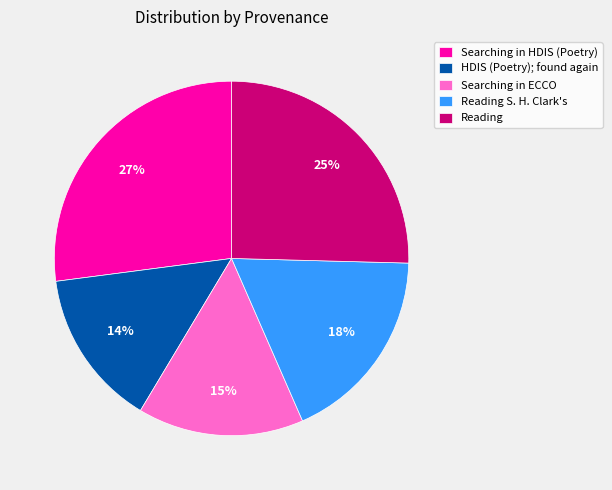

To the nearest percent, what is the difference between the HDIS (Poetry); found again and Reading S. H. Clark's slice percentages?

4%